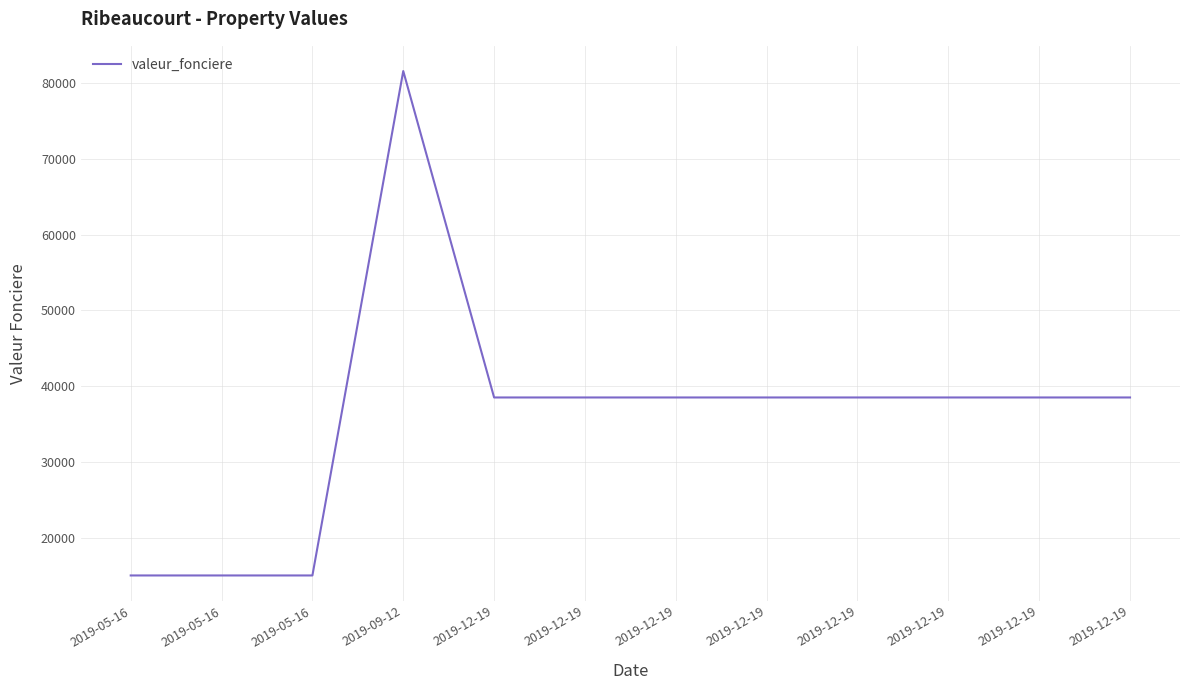

What is the value of the 7th point from the left?

38500.0